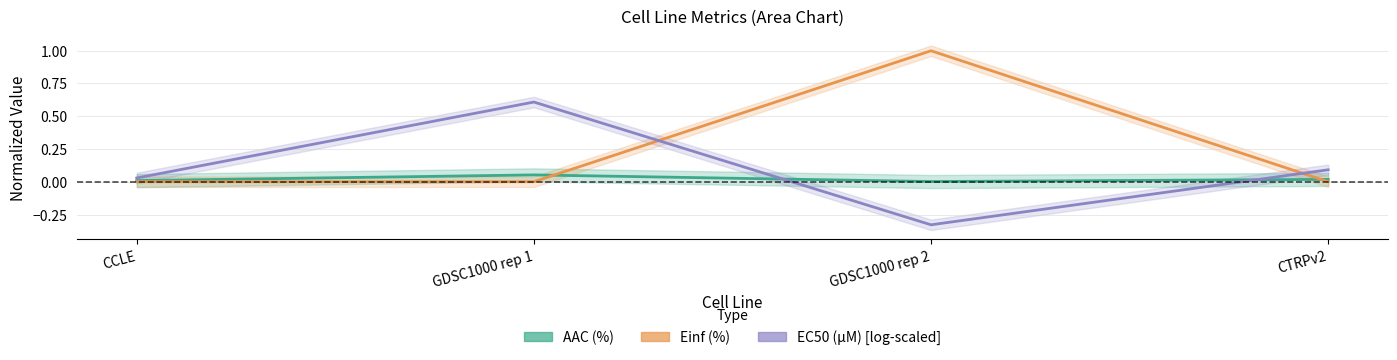

Which label corresponds to the largest value in the chart?

GDSC1000 rep 2